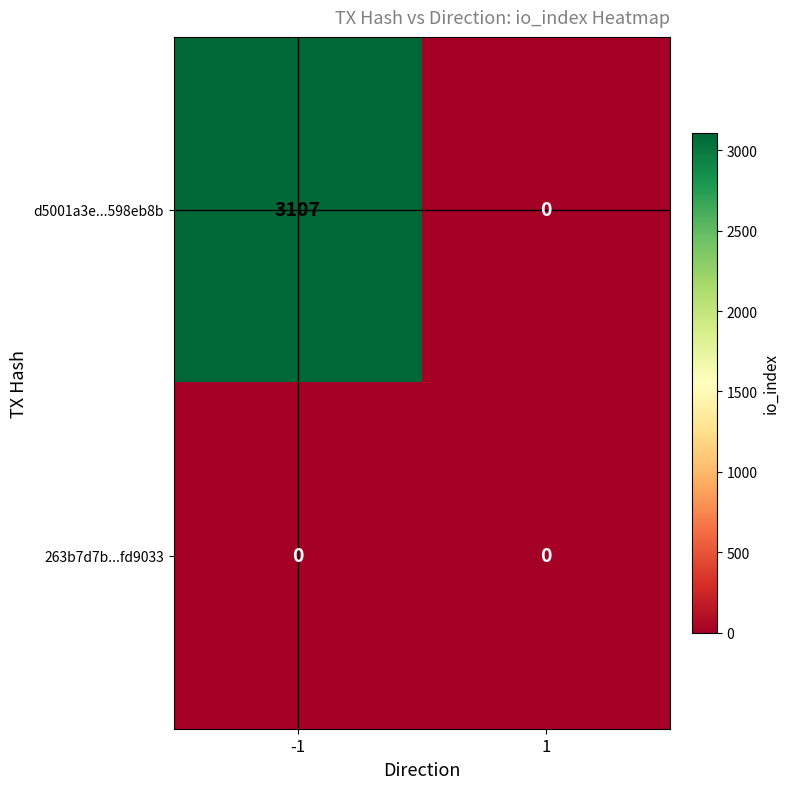

Between -1 and 1, which series saw the biggest shift?

d5001a3e...598eb8b